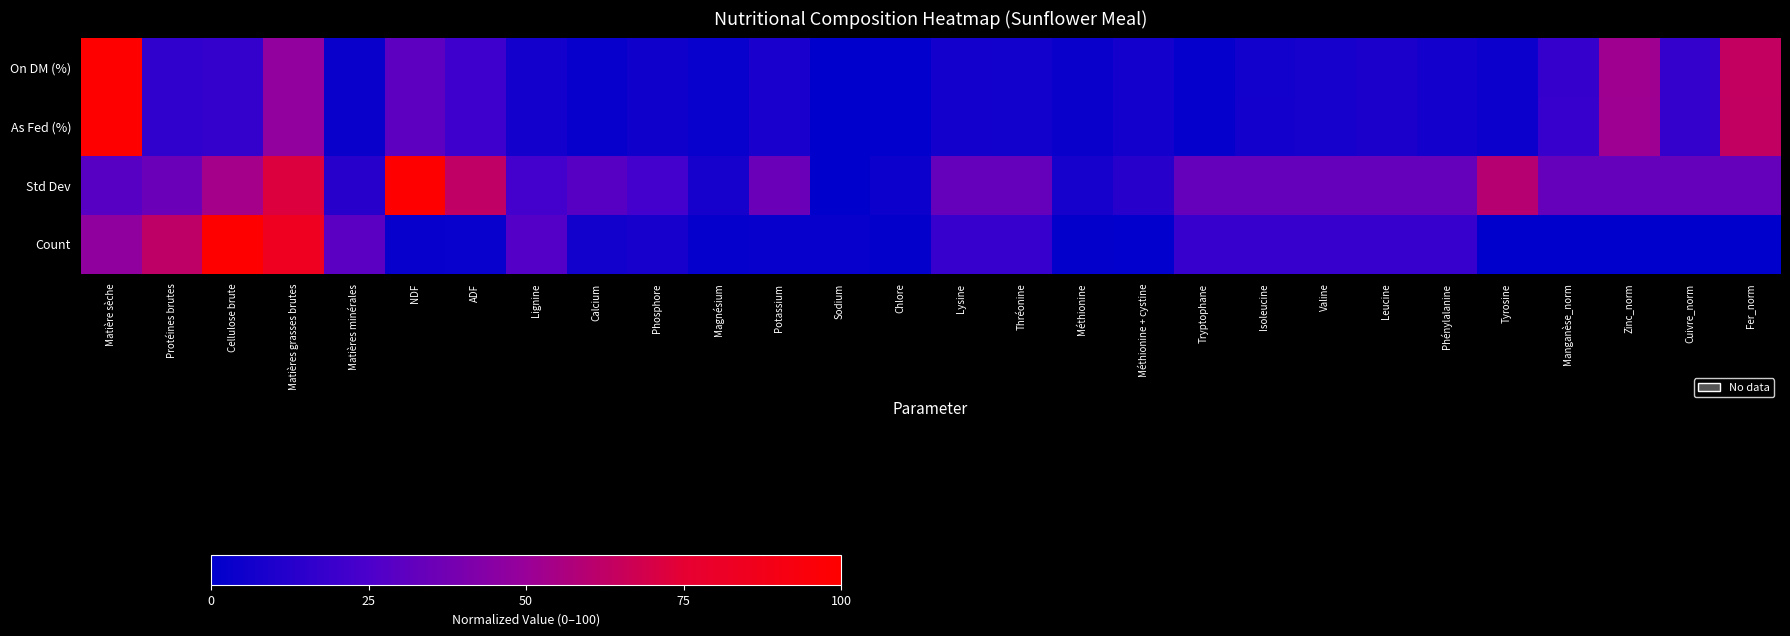

Which series has the largest total across all categories?

Std Dev